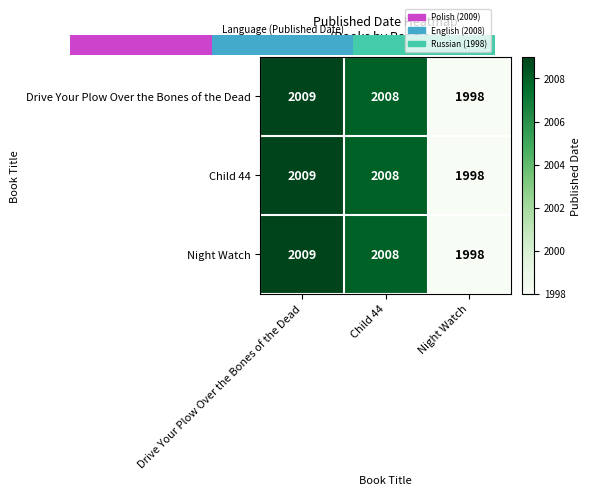

The value of Child 44 at Child 44 is 2008. True or false?

True